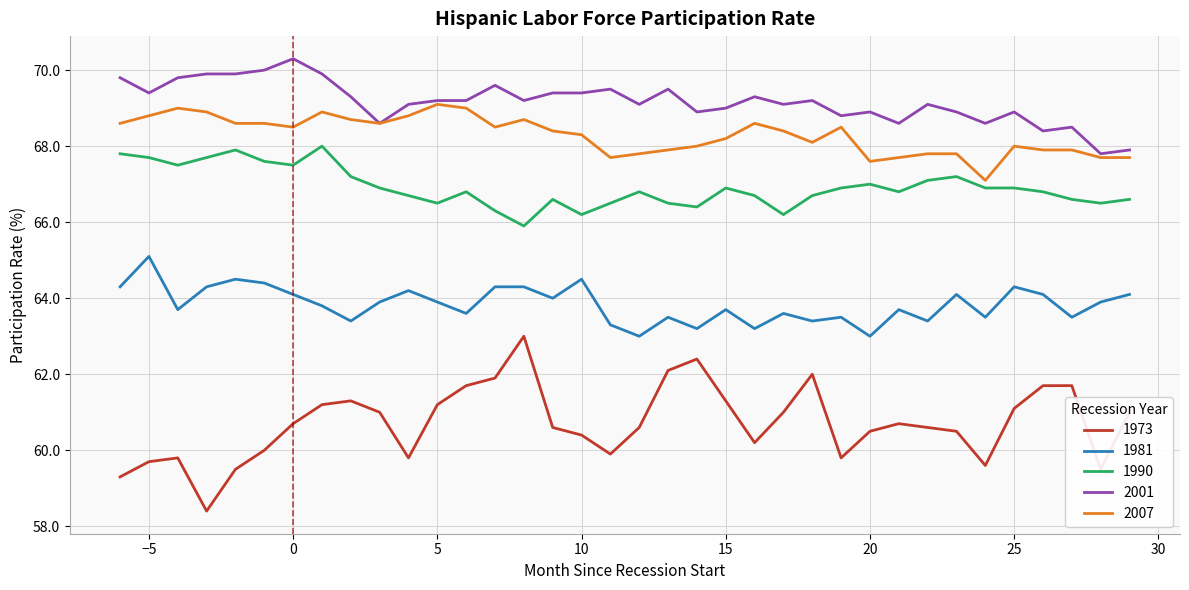

Rank the series by their maximum value, from lowest to highest.

1973, 1981, 1990, 2007, 2001